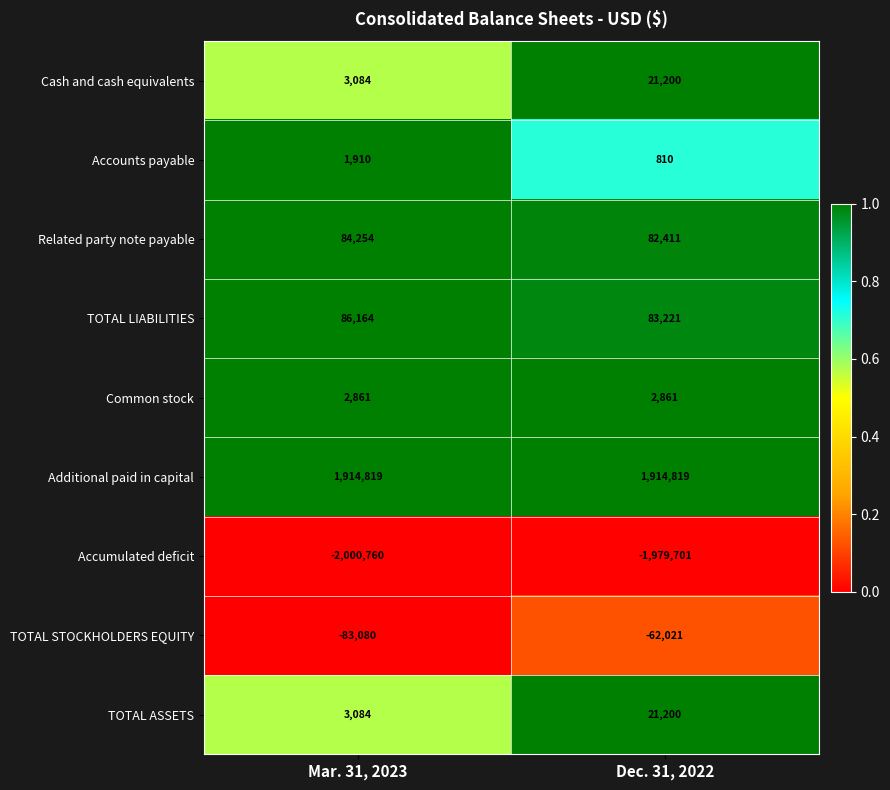

Is the value of Accounts payable at Mar. 31, 2023 greater than the value of Additional paid in capital at Dec. 31, 2022?

No